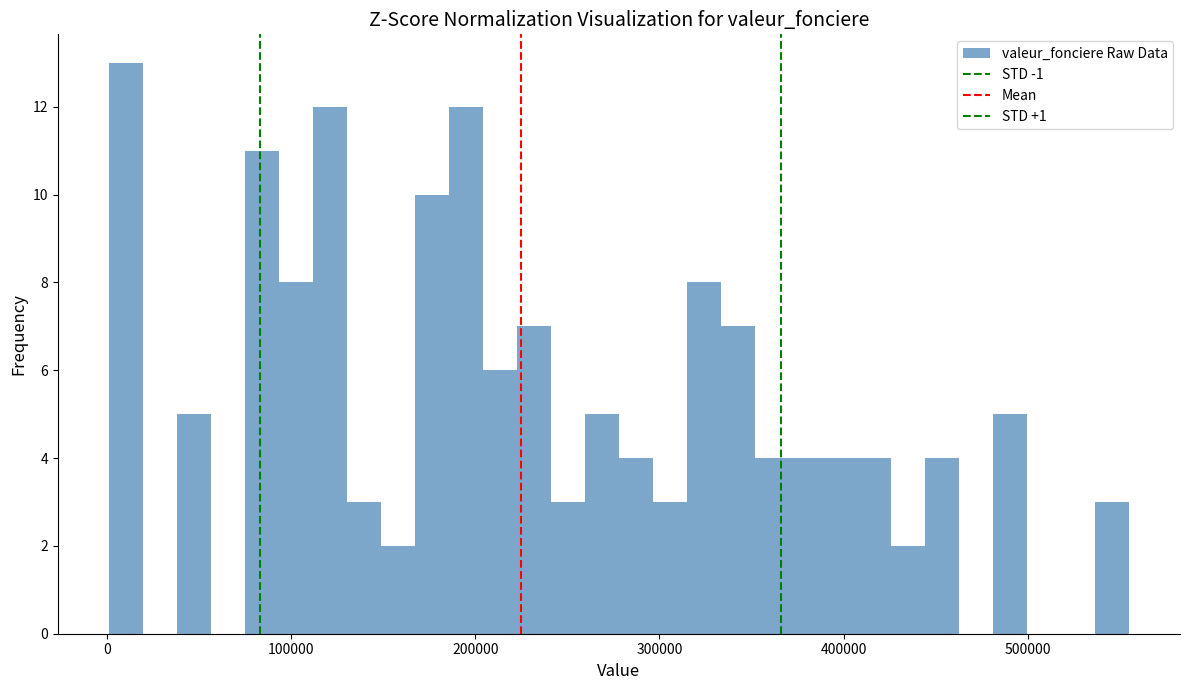

Around what value on the x-axis is the tallest bar? Give the approximate position of its centre, as read against the axis.

10000